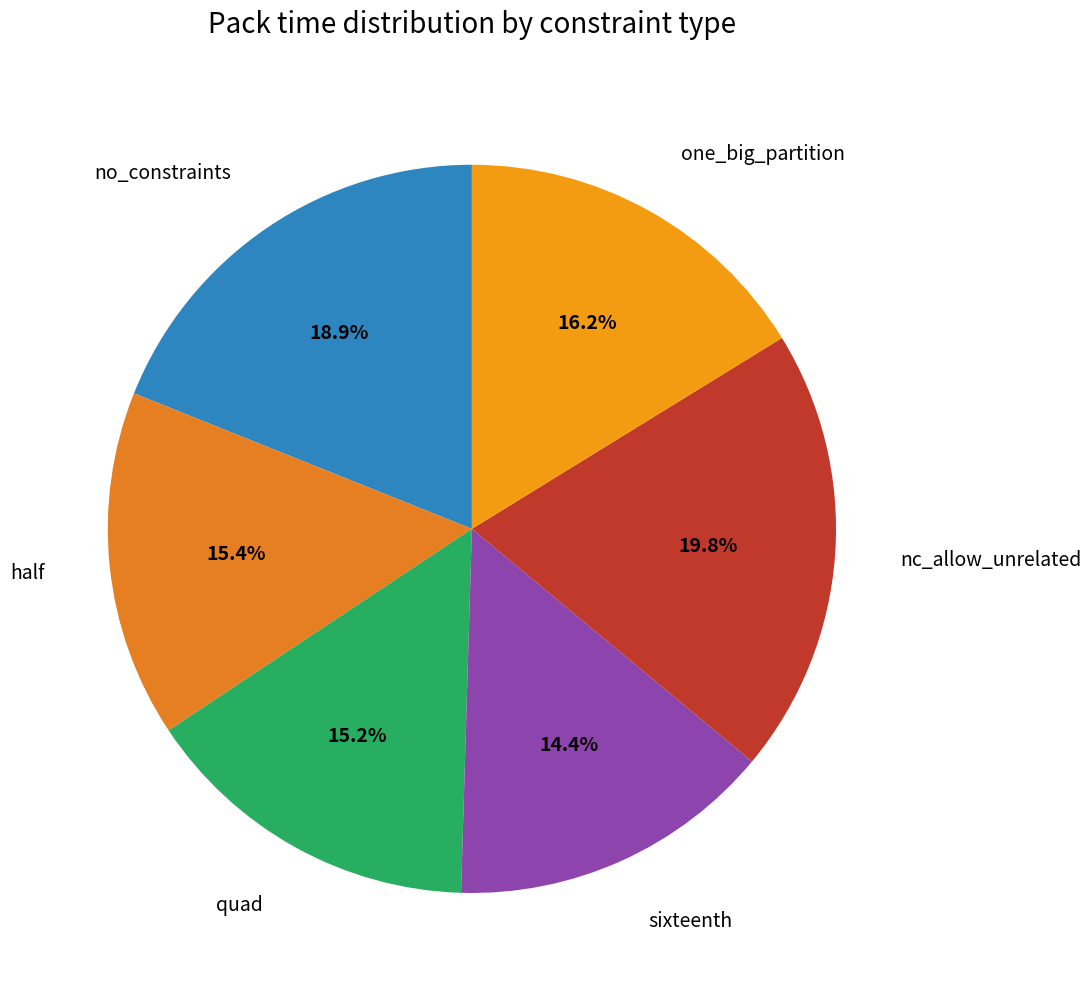

Approximately how many times larger is the value at half compared to sixteenth?

1.1